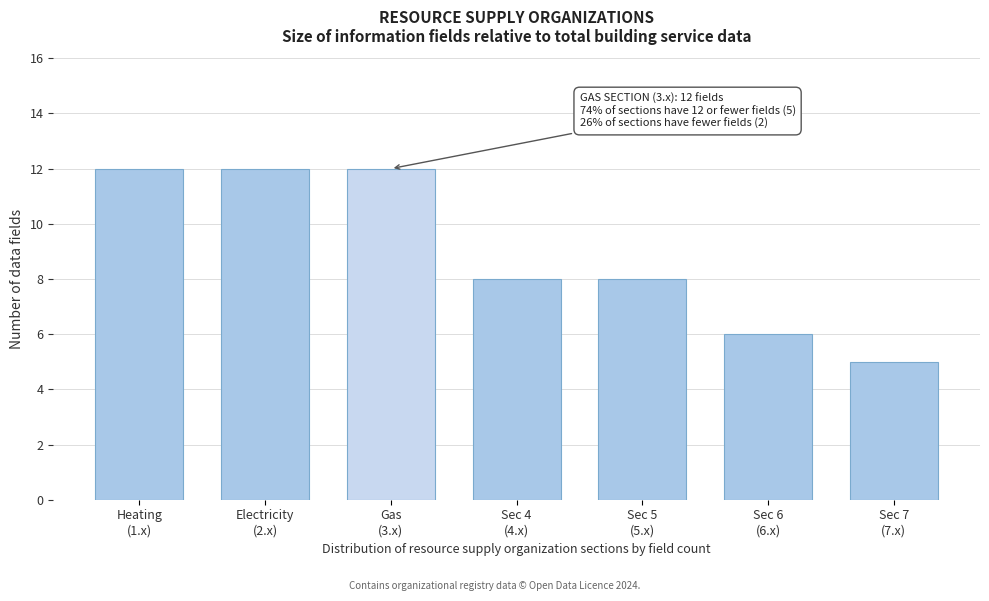

Reading right to left, extract all data points from this chart.

5	6	8	8	12	12	12